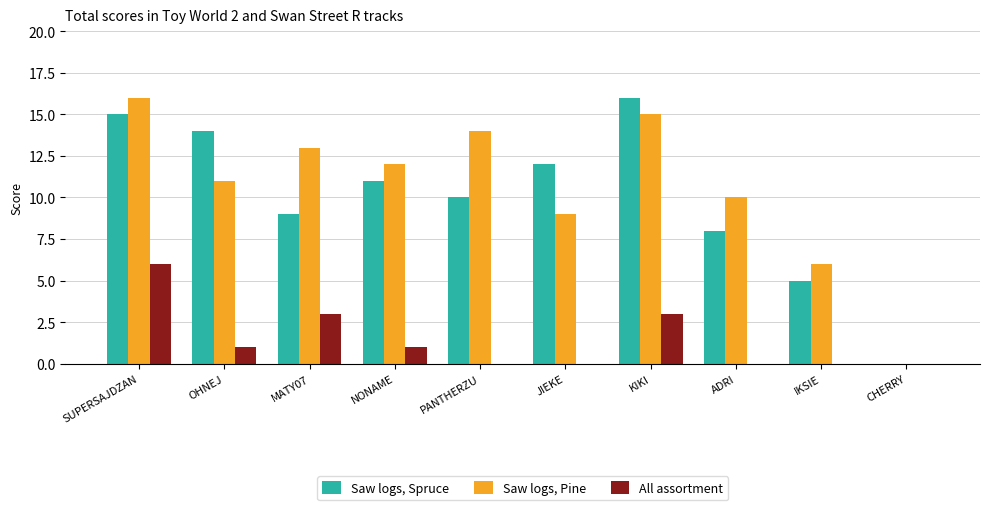

The All assortment series shows 2 at OHNEJ. True or false?

False